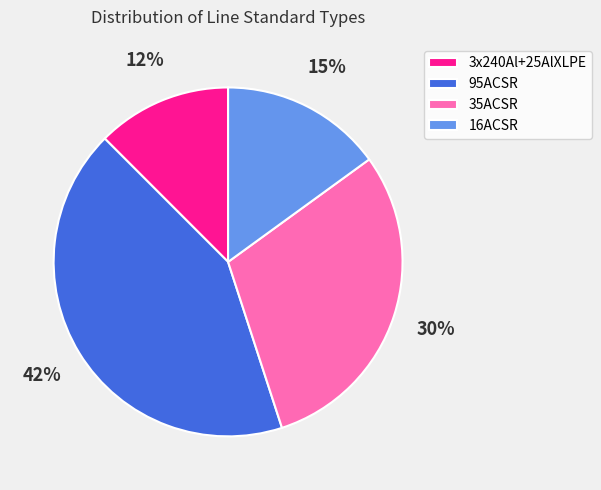

Count the number of slices in the pie.

4